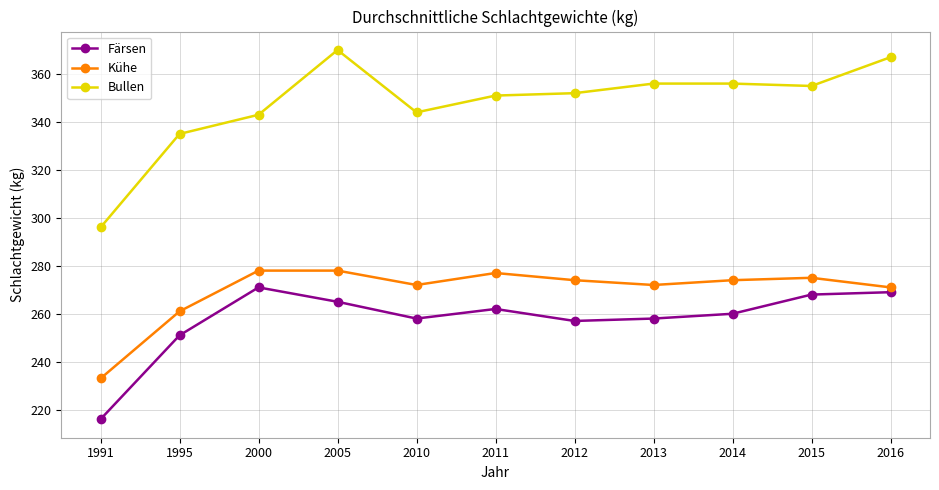

List the series in order of their peak value, lowest first.

Färsen, Kühe, Bullen